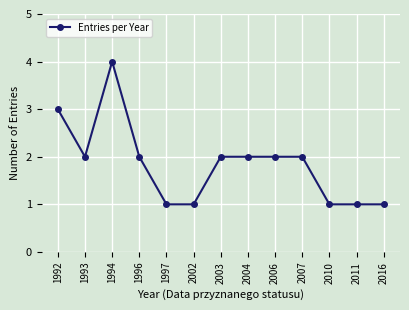

Count the number of data series in this chart.

1